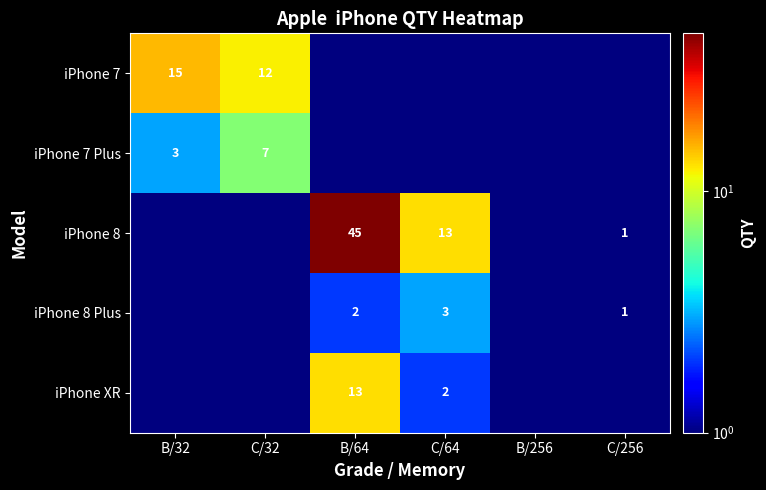

The iPhone XR series shows 3.6 at C/64. True or false?

False